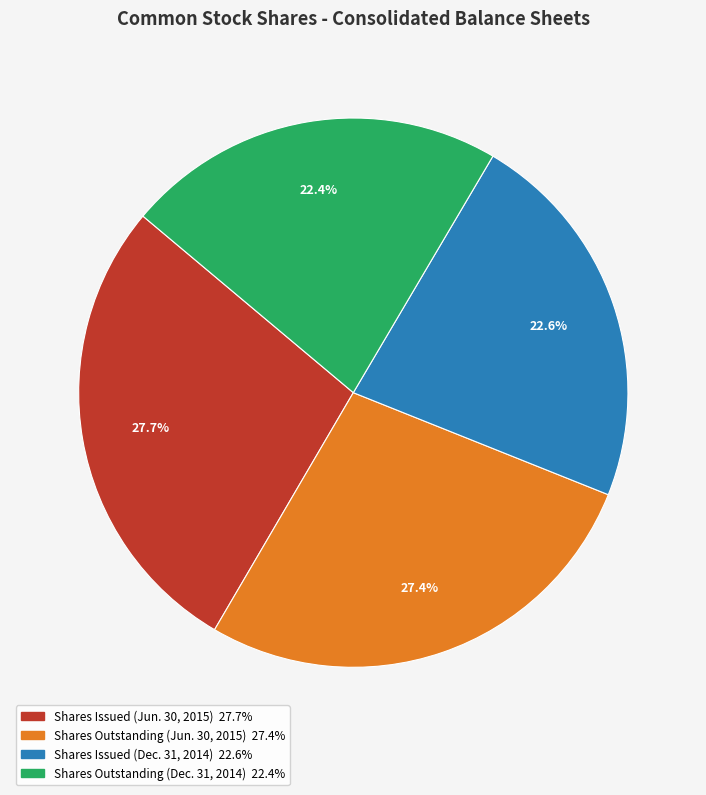

What percentage is the Shares Issued (Dec. 31, 2014) slice, to the nearest percent?

23%